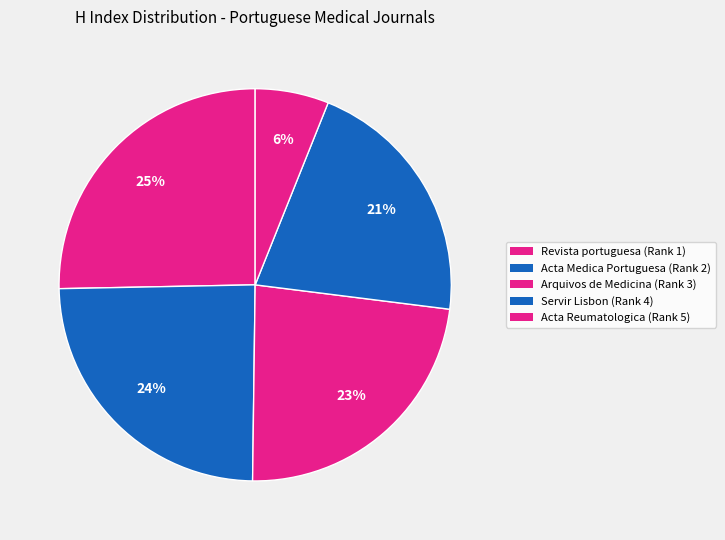

How many segments does this pie chart have?

5